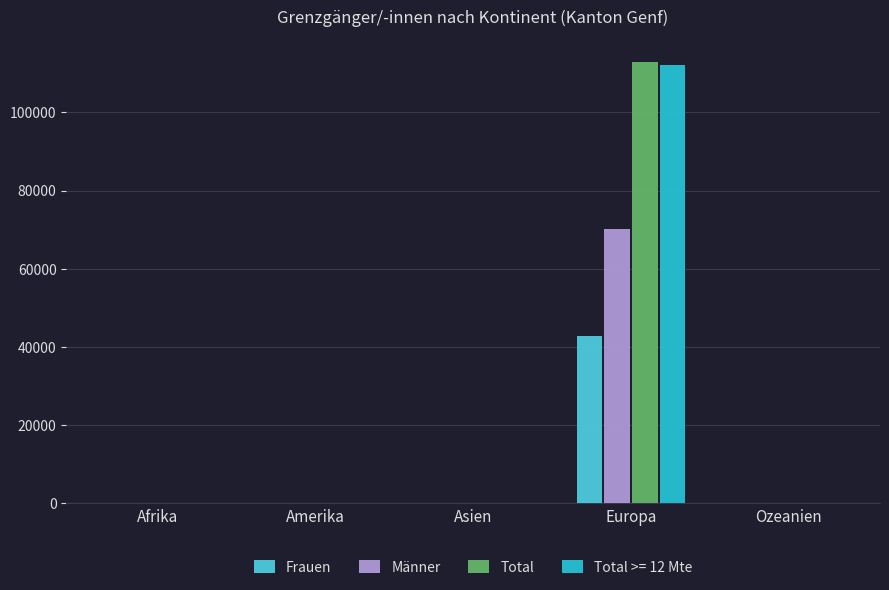

How many groups of bars are there?

5